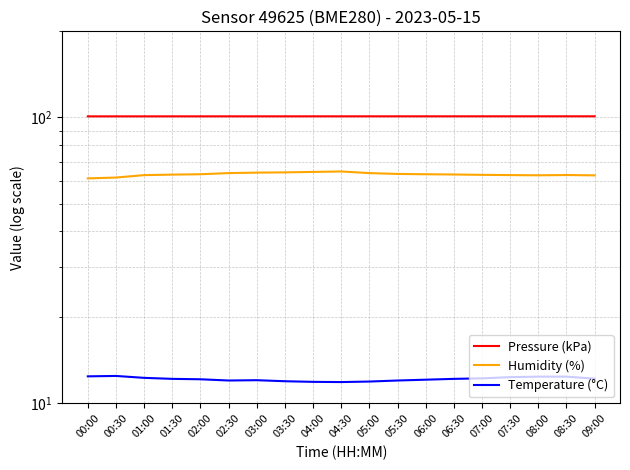

Which series has the largest range (max minus min)?

Humidity (%)